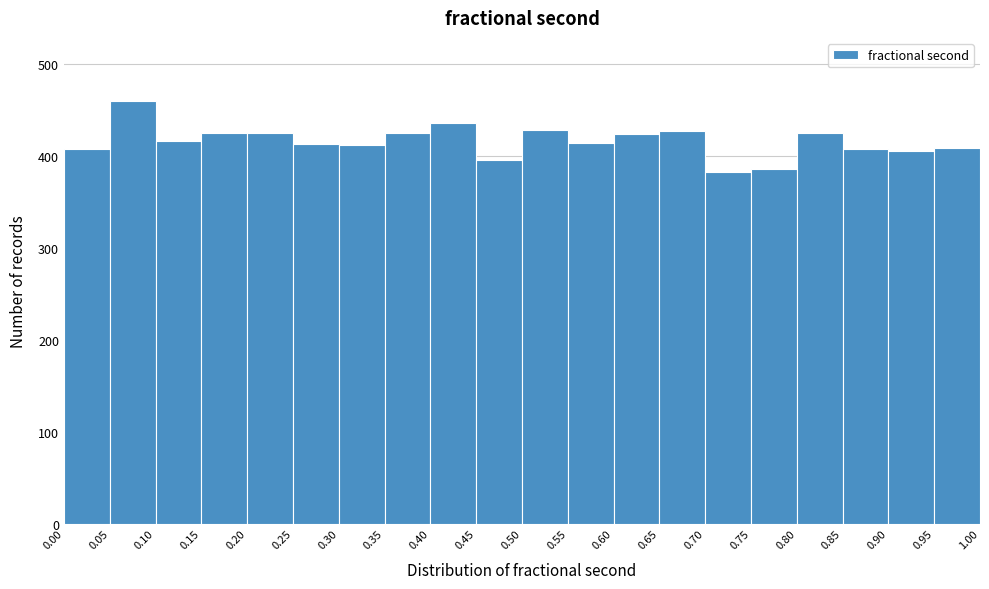

Over which range of the x-axis is the bar tallest?

0.05 to 0.10